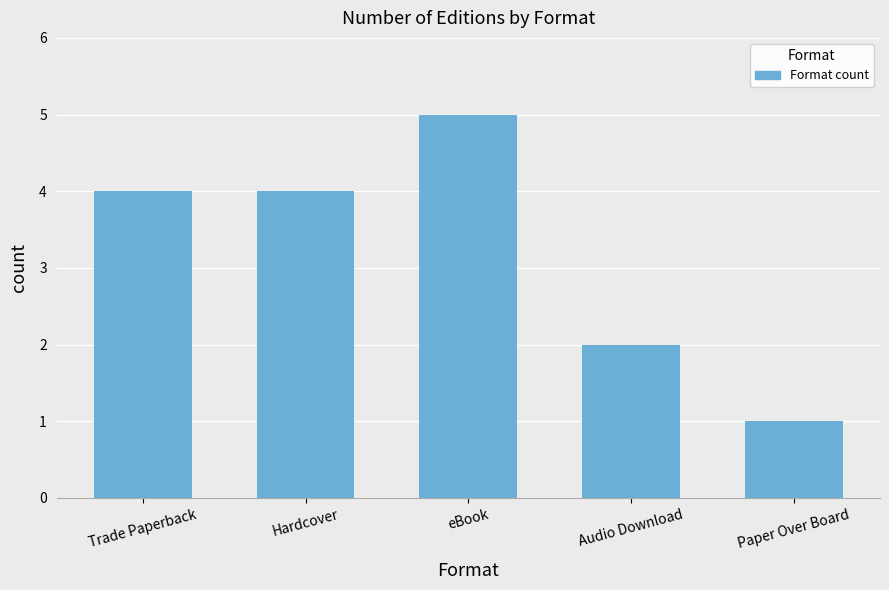

Which has a higher value, Hardcover or Audio Download?

Hardcover